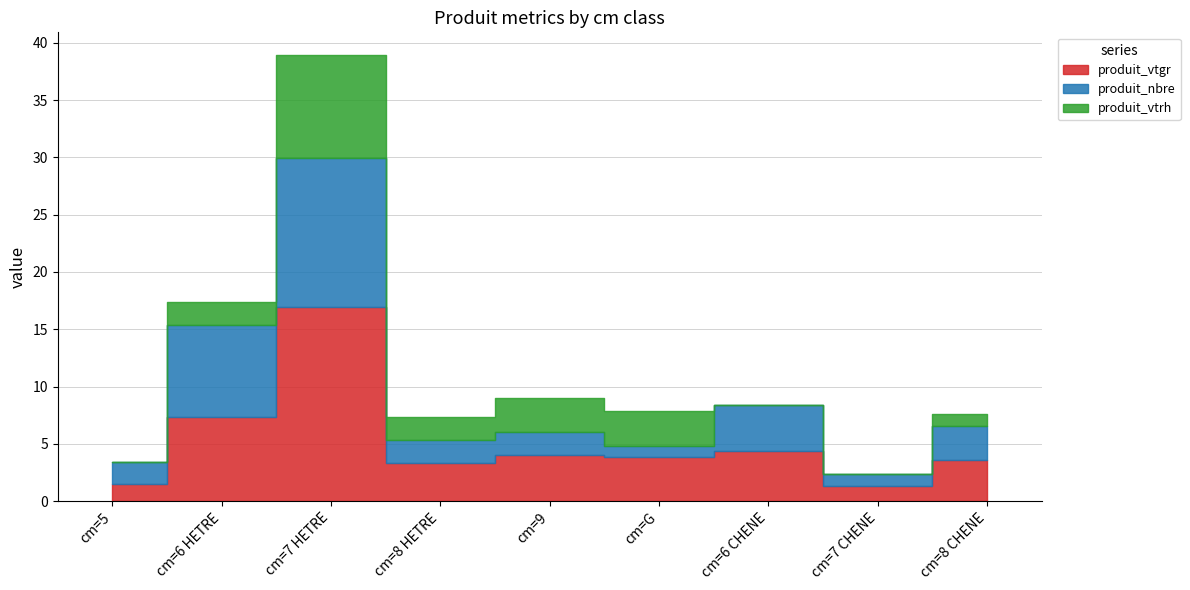

How many values in the produit_vtgr series exceed 3?

7